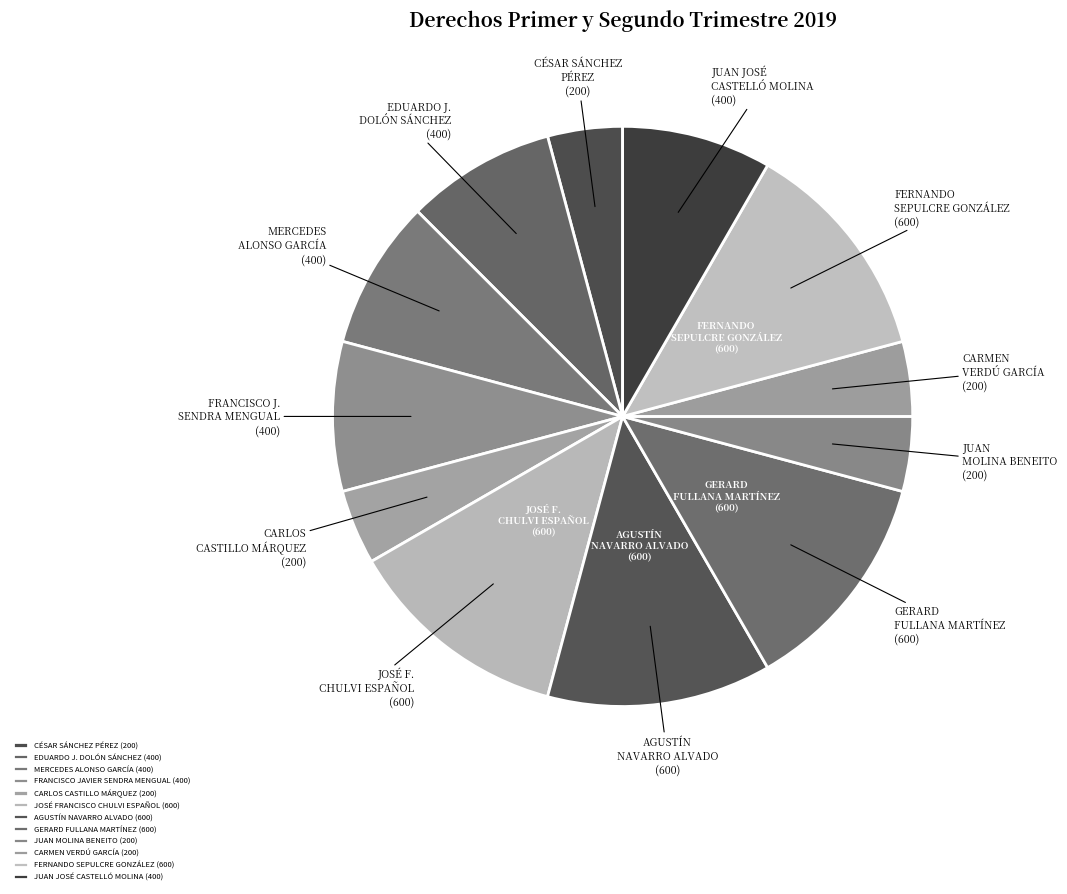

To the nearest percent, what is the average slice percentage?

8%